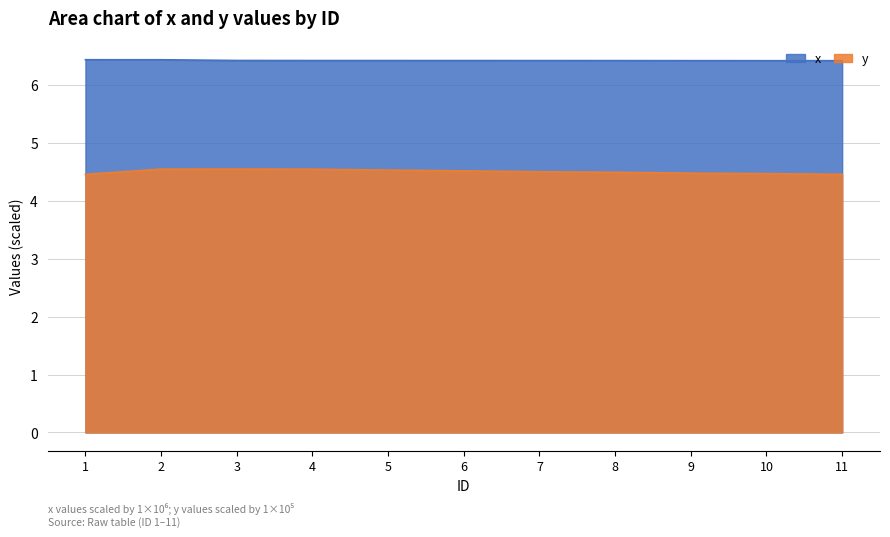

What are all the series names shown in the legend?

x, y